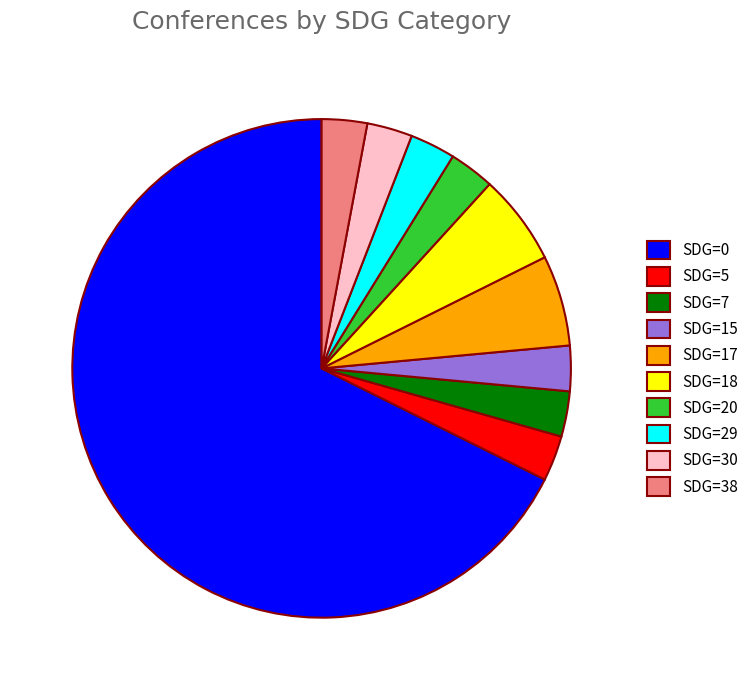

Approximately how many times larger is the value at SDG=30 compared to SDG=5?

1.0